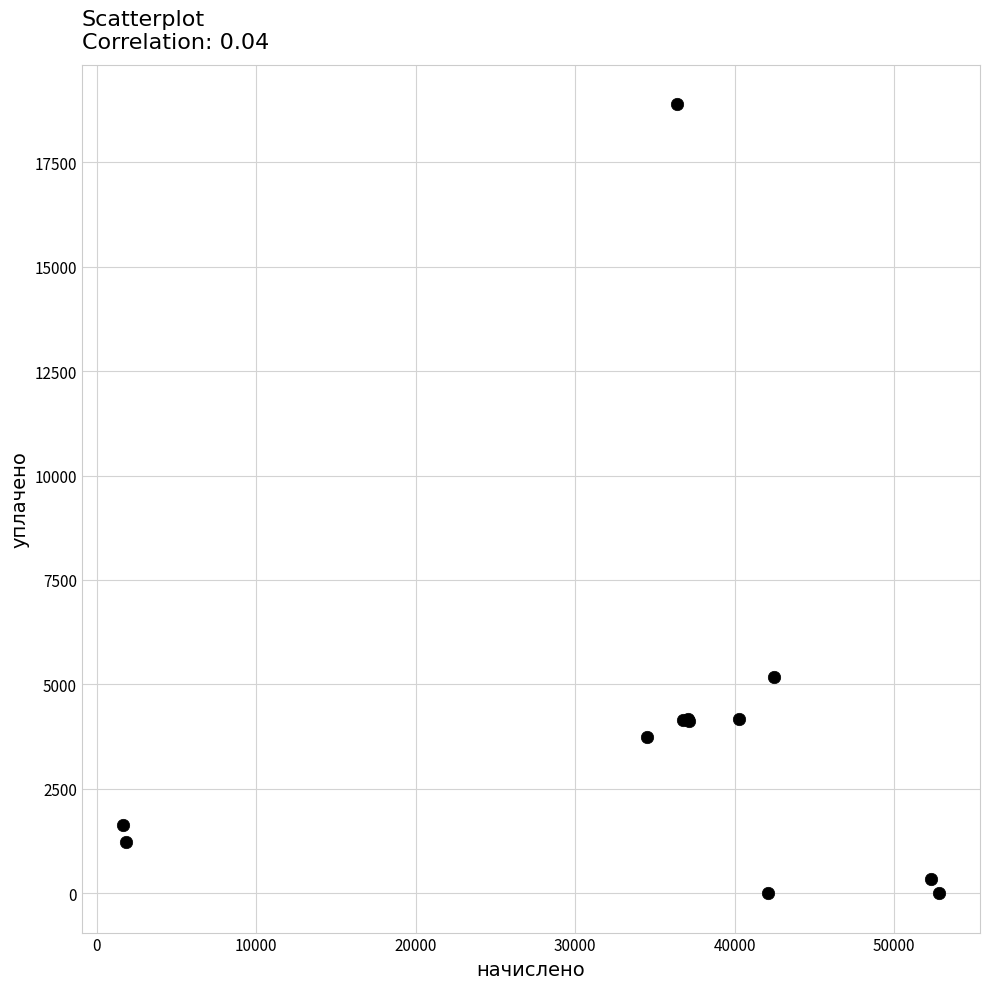

What Y value in the scatter plot is closest to 9445?

5178.5